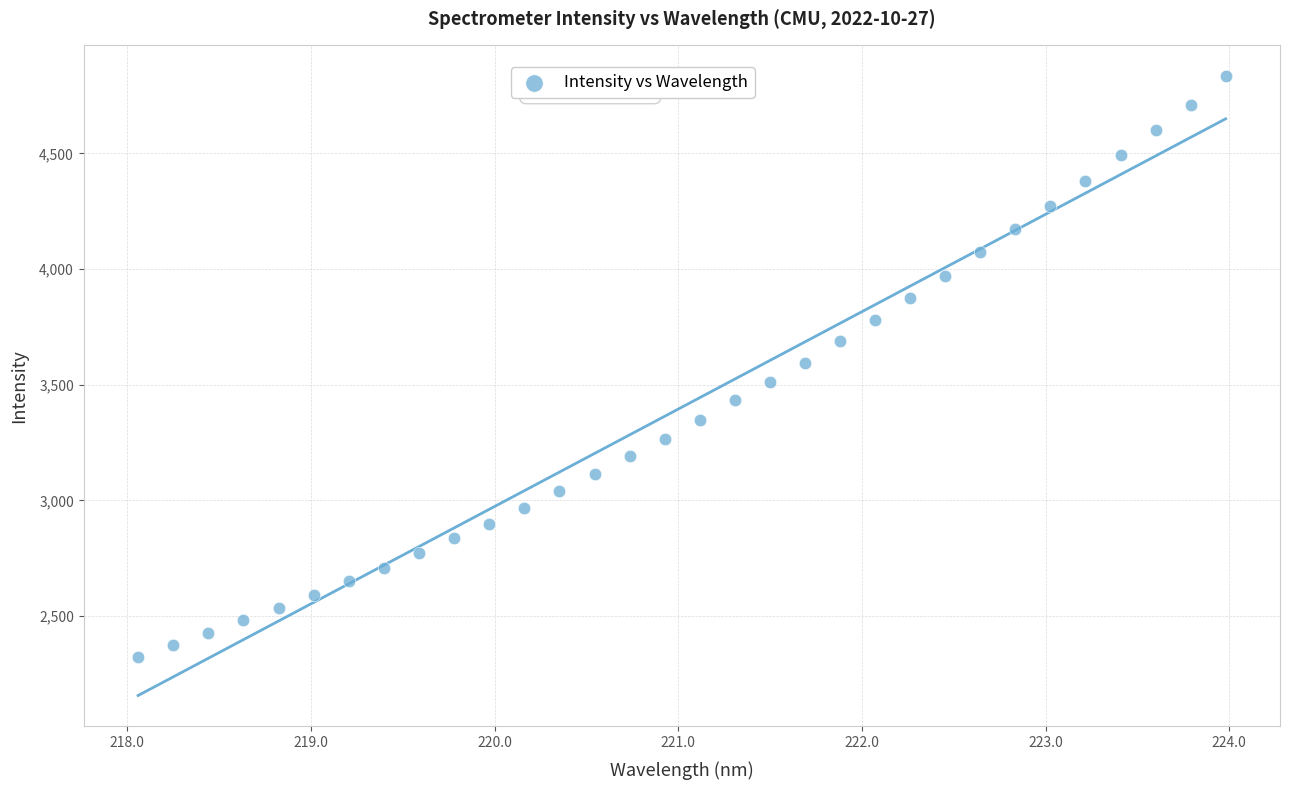

What is the range of Y values (max minus min)?

2509.4